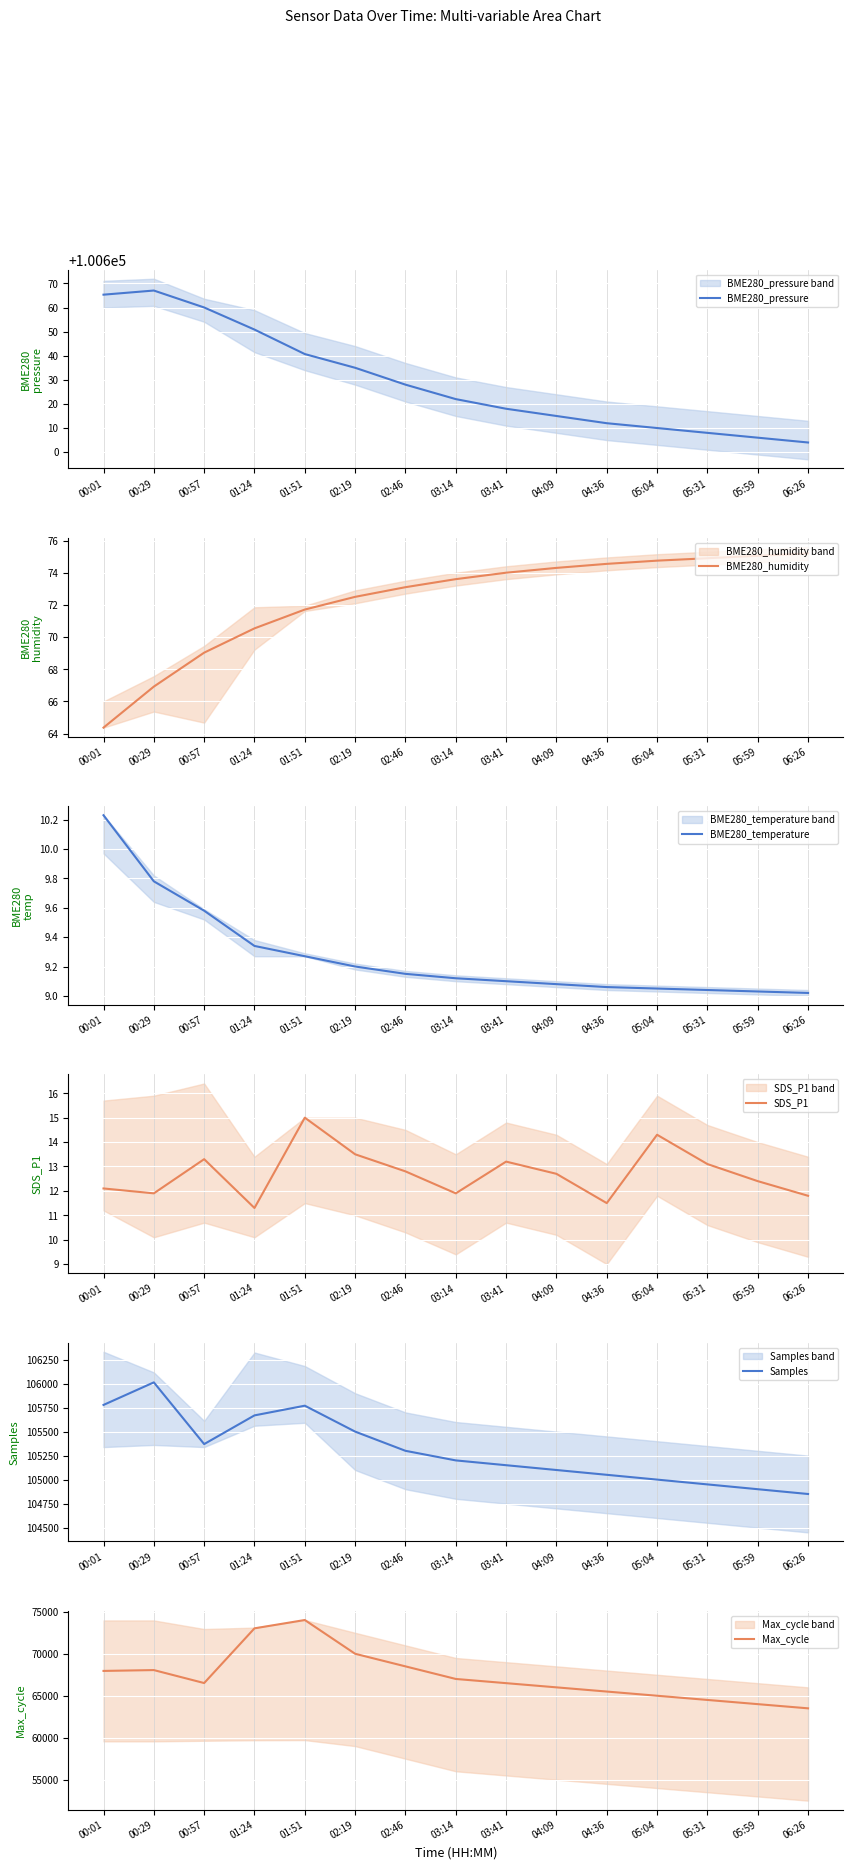

At how many categories does at least one series exceed 82483?

15